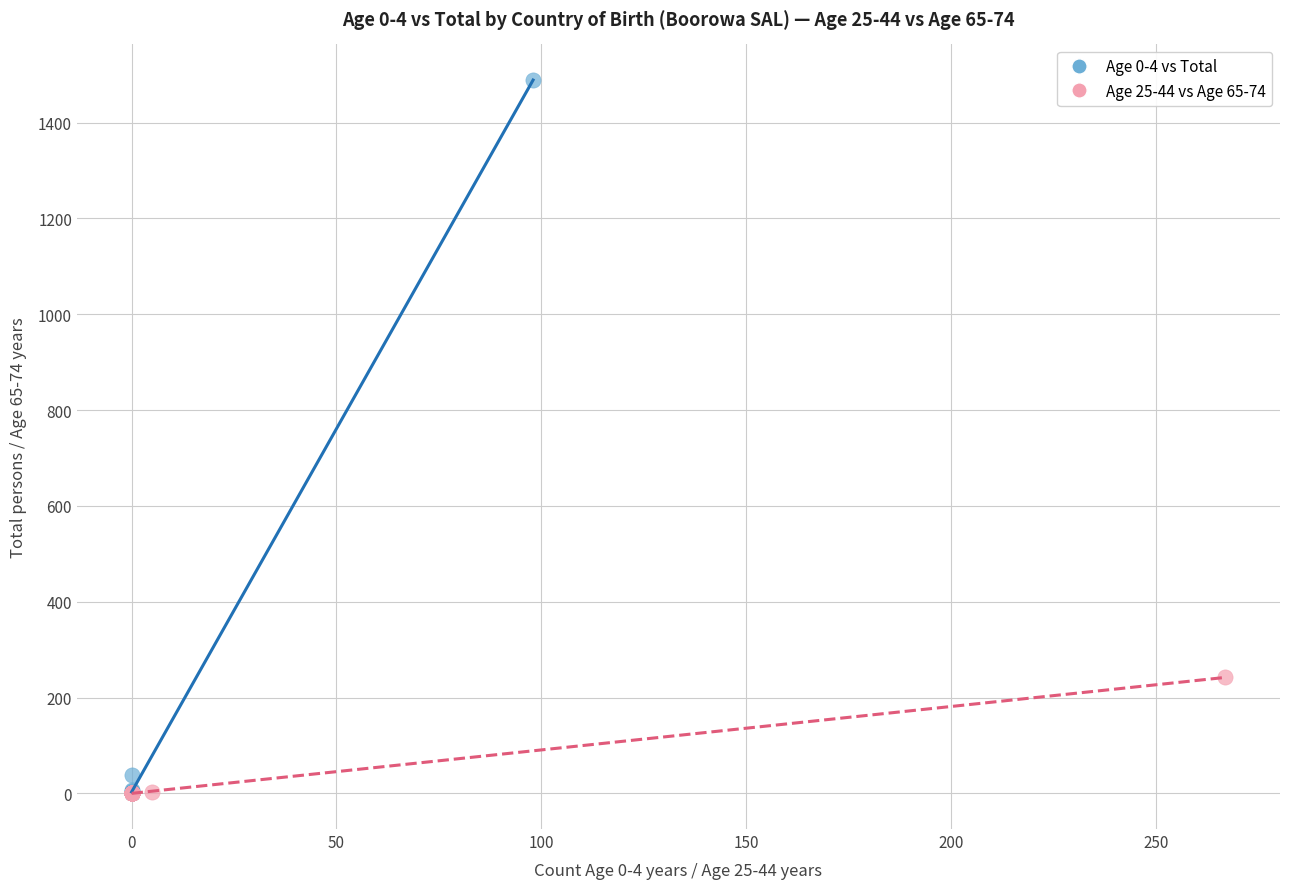

Which series reaches the maximum Y coordinate?

Age 0-4 vs Total